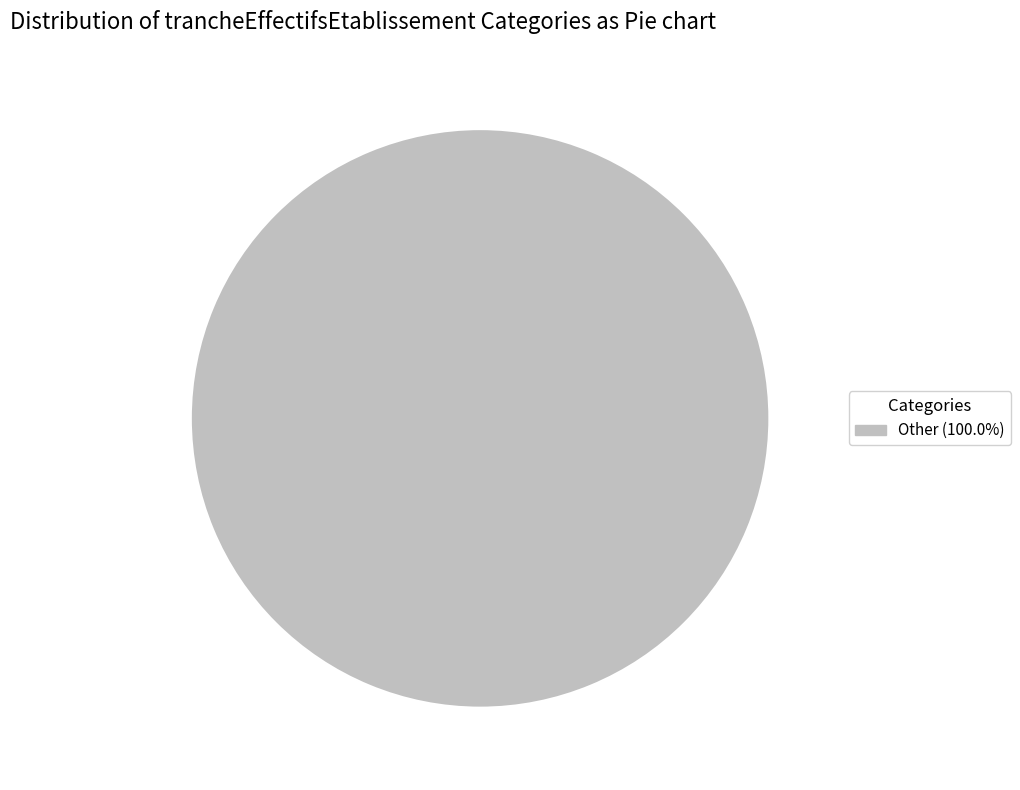

Is Other (100.0%) the majority of the pie?

Yes